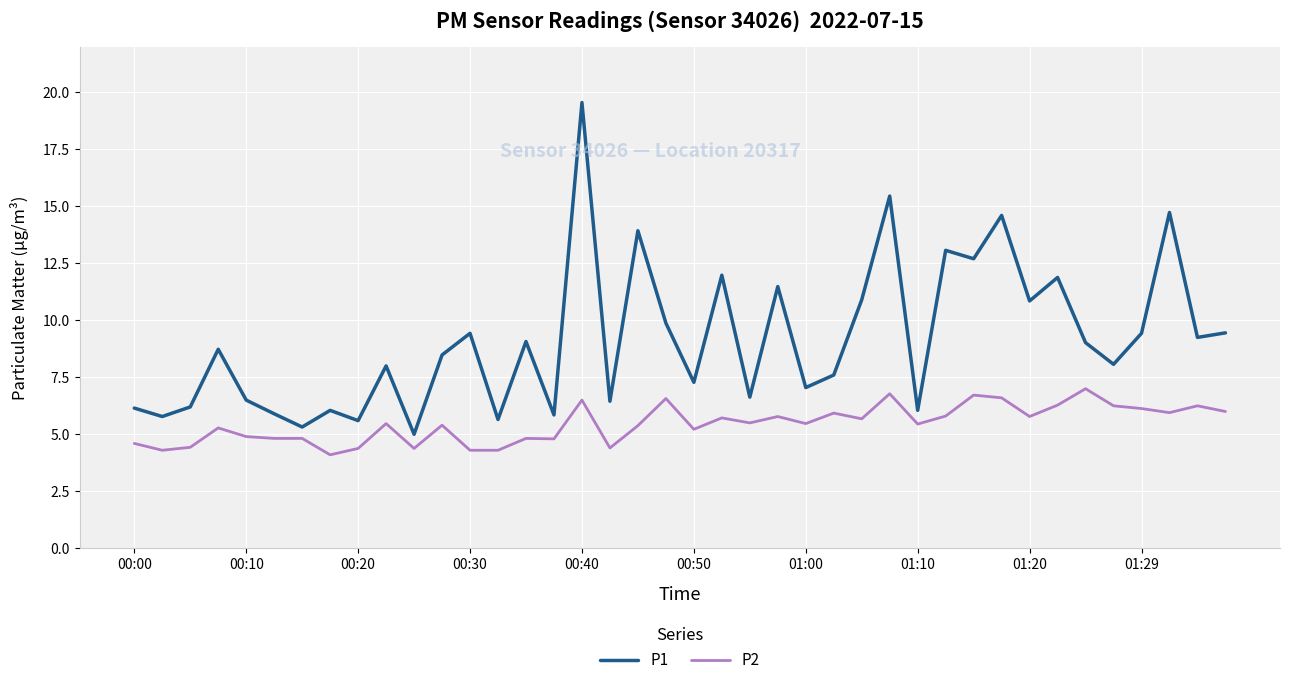

Which series has the largest range (max minus min)?

P1